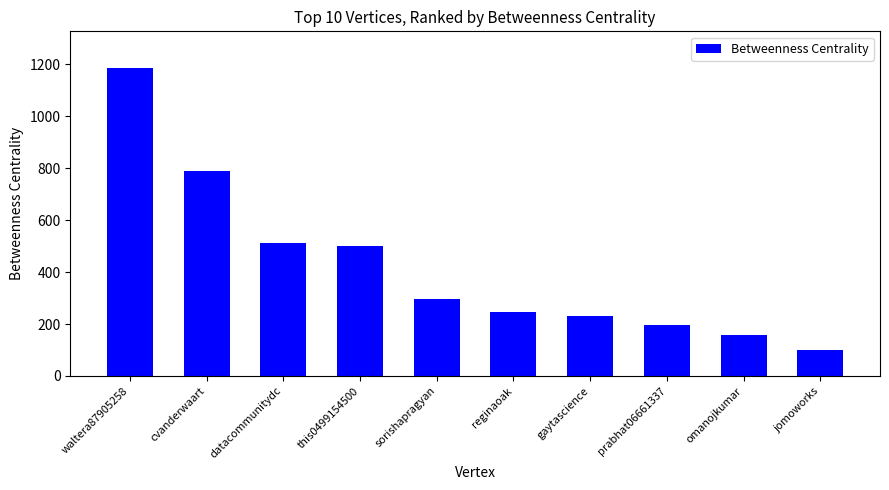

True or false: the data shows 340.6 at reginaoak.

False